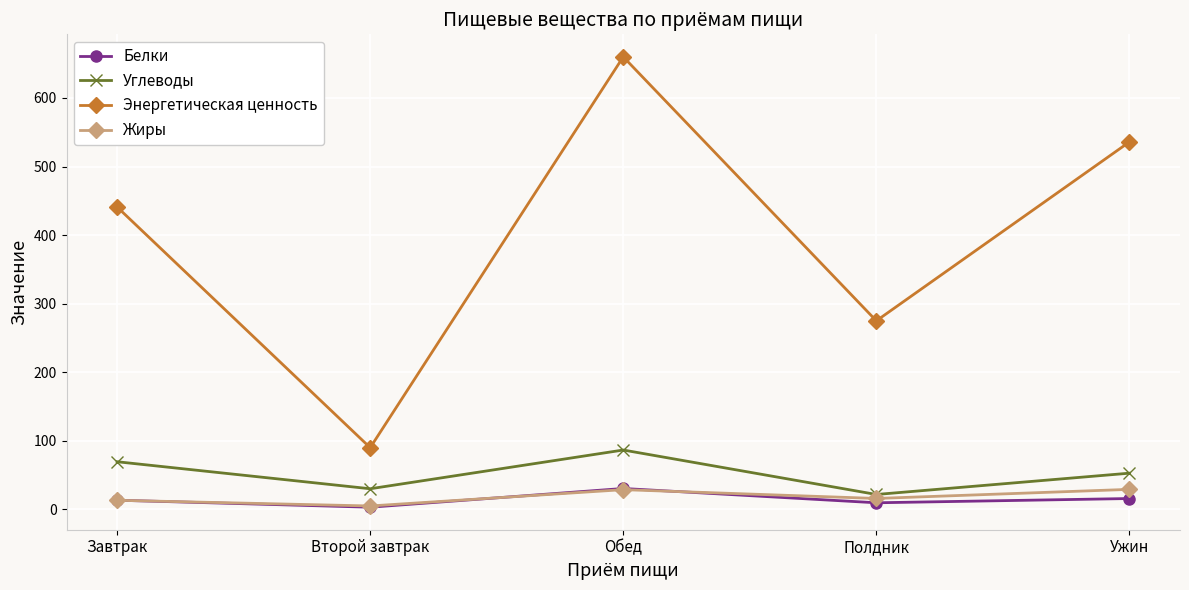

What is the total value across all series at Полдник?

322.4